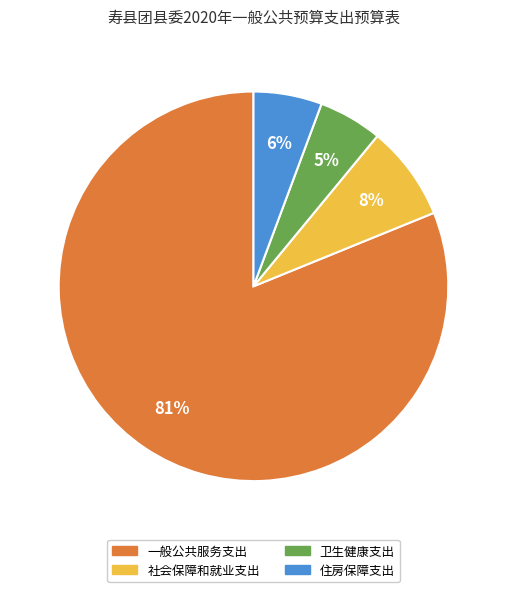

To the nearest percent, what portion does 卫生健康支出 represent?

5%